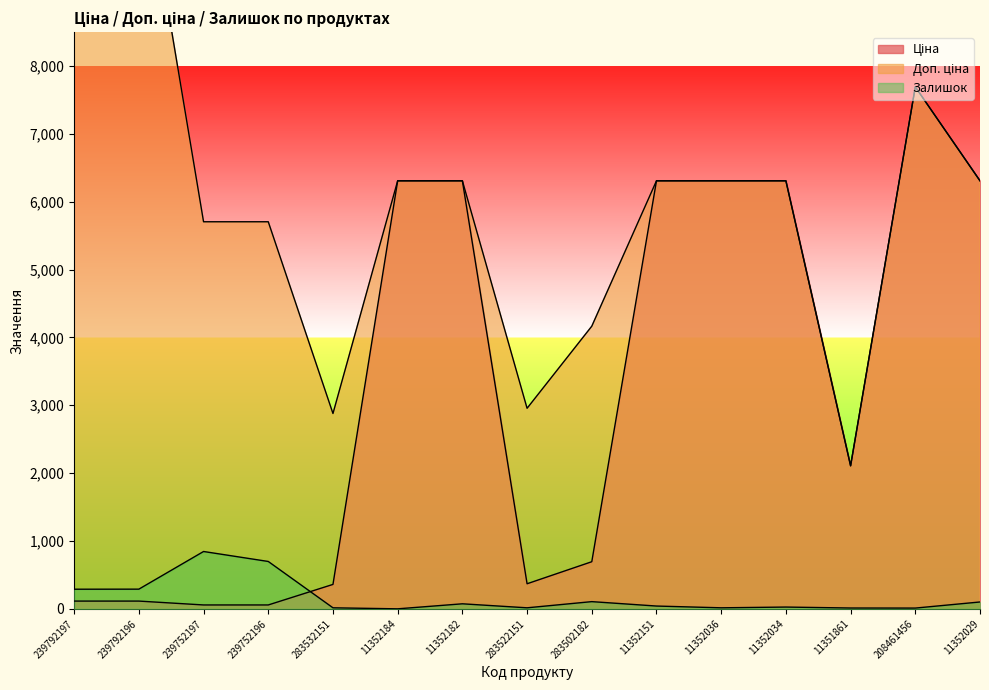

What are all the series names shown in the legend?

Ціна, Доп. ціна, Залишок